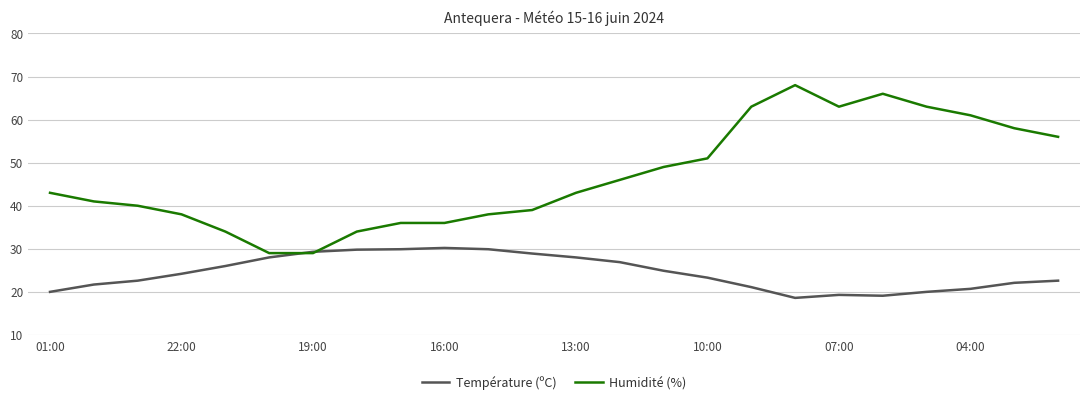

Count the number of data series in this chart.

2